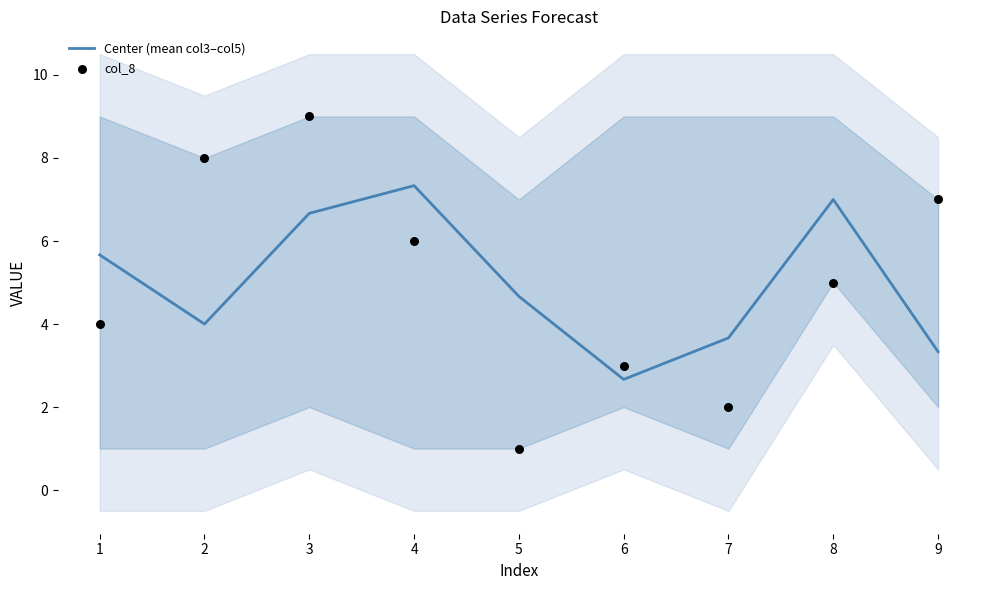

What are all the series names shown in the legend?

Center (mean col3–col5), col_8